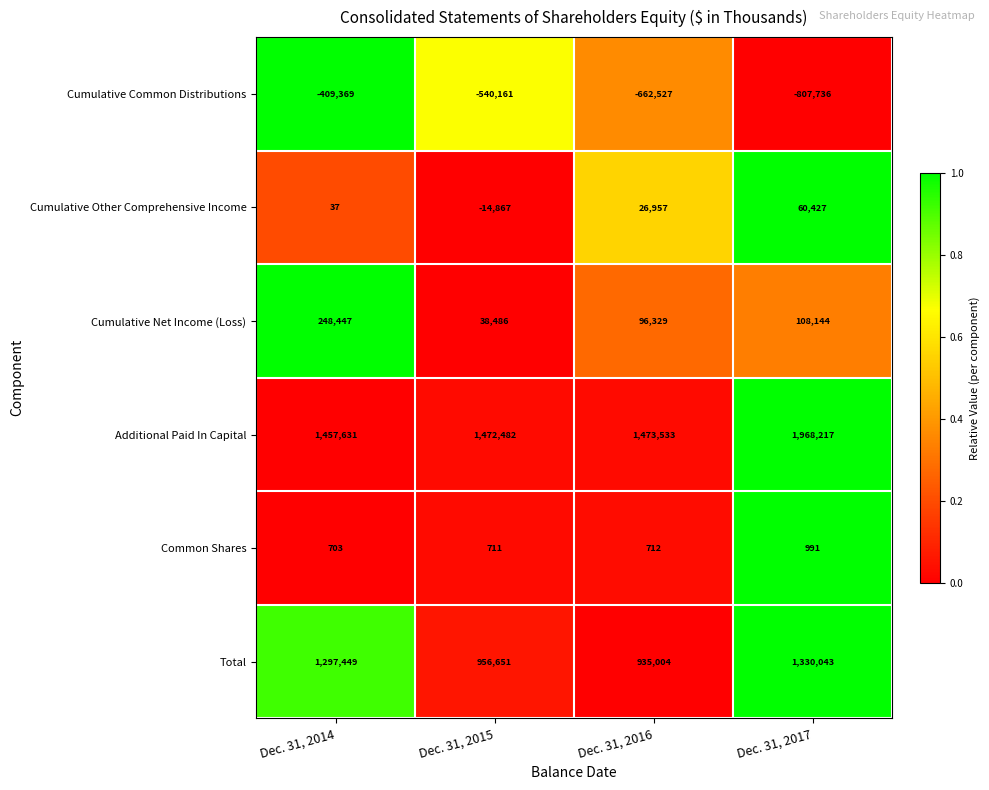

What is the sum of the Total values at Dec. 31, 2017 and Dec. 31, 2015?

2286694